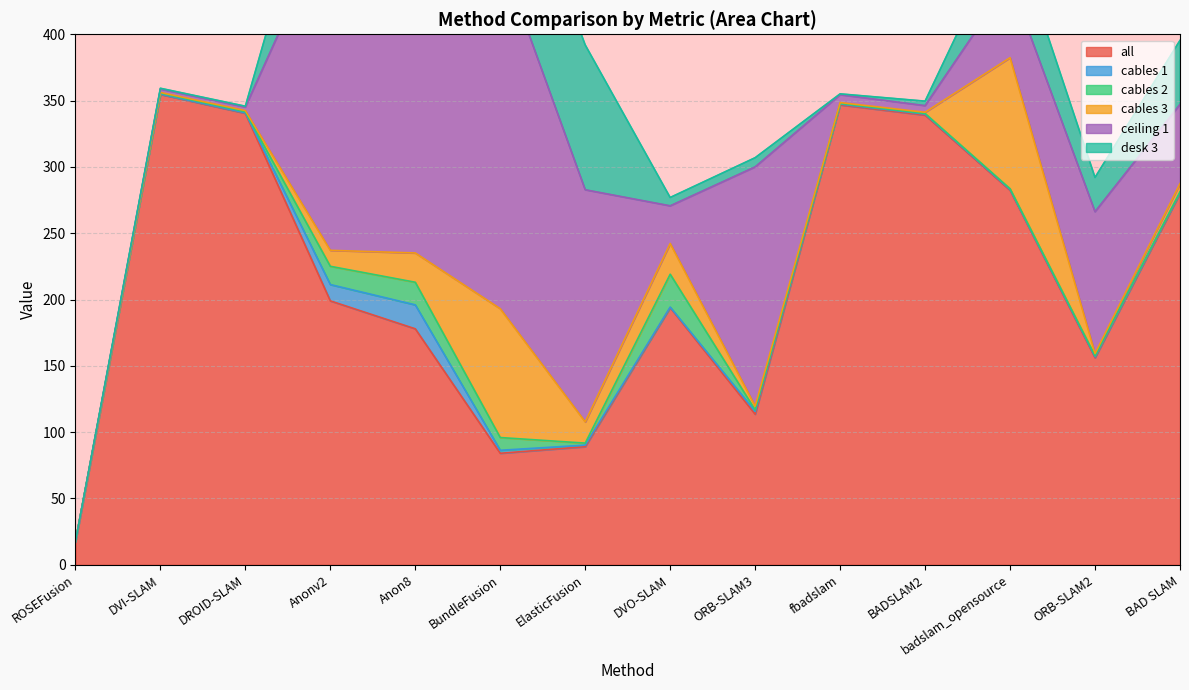

Rank the categories by ceiling 1 value from highest to lowest.

Anon8, BundleFusion, Anonv2, ORB-SLAM3, ElasticFusion, ORB-SLAM2, BAD SLAM, badslam_opensource, DVO-SLAM, fbadslam, BADSLAM2, DROID-SLAM, DVI-SLAM, ROSEFusion